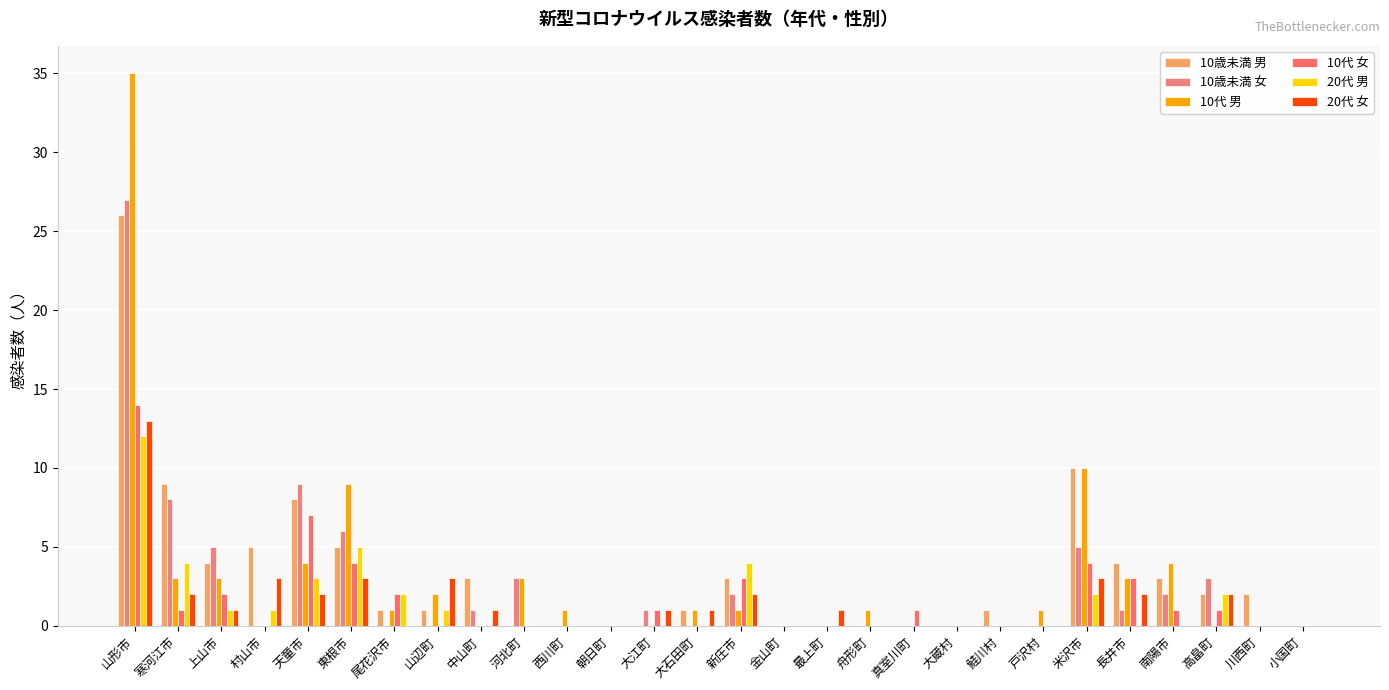

Reading left to right, list all the values displayed in this chart.

10歳未満 男: 山形市=26	寒河江市=9	上山市=4	村山市=5	天童市=8	東根市=5	尾花沢市=1	山辺町=1	中山町=3	河北町=0	西川町=0	朝日町=0	大江町=0	大石田町=1	新庄市=3	金山町=0	最上町=0	舟形町=0	真室川町=0	大蔵村=0	鮭川村=1	戸沢村=0	米沢市=10	長井市=4	南陽市=3	高畠町=2	川西町=2	小国町=0
10歳未満 女: 山形市=27	寒河江市=8	上山市=5	村山市=0	天童市=9	東根市=6	尾花沢市=0	山辺町=0	中山町=1	河北町=3	西川町=0	朝日町=0	大江町=1	大石田町=0	新庄市=2	金山町=0	最上町=0	舟形町=0	真室川町=0	大蔵村=0	鮭川村=0	戸沢村=0	米沢市=5	長井市=1	南陽市=2	高畠町=3	川西町=0	小国町=0
10代 男: 山形市=35	寒河江市=3	上山市=3	村山市=0	天童市=4	東根市=9	尾花沢市=1	山辺町=2	中山町=0	河北町=3	西川町=1	朝日町=0	大江町=0	大石田町=1	新庄市=1	金山町=0	最上町=0	舟形町=1	真室川町=0	大蔵村=0	鮭川村=0	戸沢村=1	米沢市=10	長井市=3	南陽市=4	高畠町=0	川西町=0	小国町=0
10代 女: 山形市=14	寒河江市=1	上山市=2	村山市=0	天童市=7	東根市=4	尾花沢市=2	山辺町=0	中山町=0	河北町=0	西川町=0	朝日町=0	大江町=1	大石田町=0	新庄市=3	金山町=0	最上町=0	舟形町=0	真室川町=1	大蔵村=0	鮭川村=0	戸沢村=0	米沢市=4	長井市=3	南陽市=1	高畠町=1	川西町=0	小国町=0
20代 男: 山形市=12	寒河江市=4	上山市=1	村山市=1	天童市=3	東根市=5	尾花沢市=2	山辺町=1	中山町=0	河北町=0	西川町=0	朝日町=0	大江町=0	大石田町=0	新庄市=4	金山町=0	最上町=0	舟形町=0	真室川町=0	大蔵村=0	鮭川村=0	戸沢村=0	米沢市=2	長井市=0	南陽市=0	高畠町=2	川西町=0	小国町=0
20代 女: 山形市=13	寒河江市=2	上山市=1	村山市=3	天童市=2	東根市=3	尾花沢市=0	山辺町=3	中山町=1	河北町=0	西川町=0	朝日町=0	大江町=1	大石田町=1	新庄市=2	金山町=0	最上町=1	舟形町=0	真室川町=0	大蔵村=0	鮭川村=0	戸沢村=0	米沢市=3	長井市=2	南陽市=0	高畠町=2	川西町=0	小国町=0